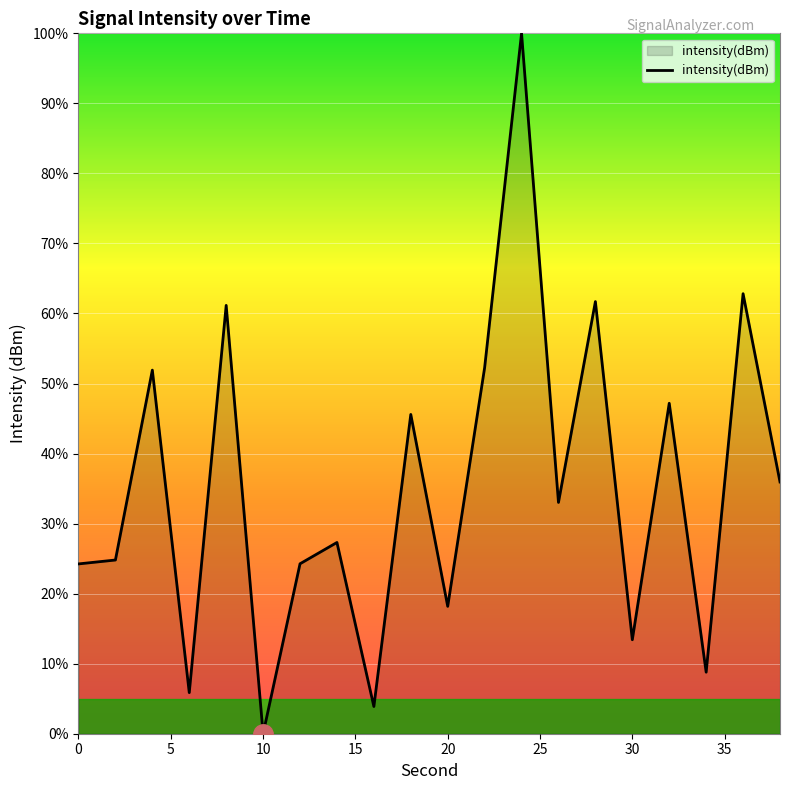

What is the sum of all values?

702.4